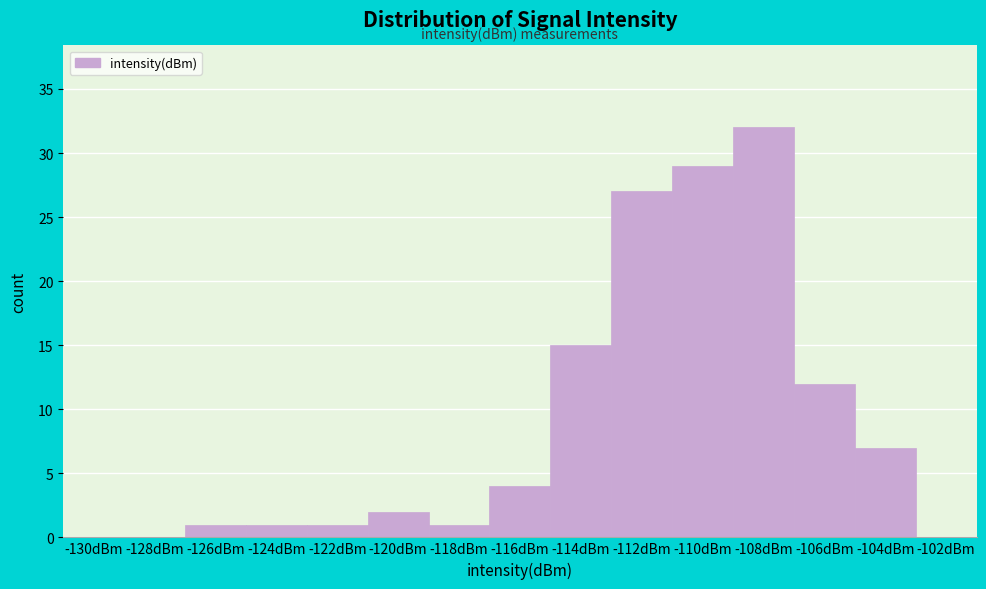

Reading left to right, list all the values displayed in this chart.

-130dBm=0	-128dBm=0	-126dBm=1	-124dBm=1	-122dBm=1	-120dBm=2	-118dBm=1	-116dBm=4	-114dBm=15	-112dBm=27	-110dBm=29	-108dBm=32	-106dBm=12	-104dBm=7	-102dBm=0